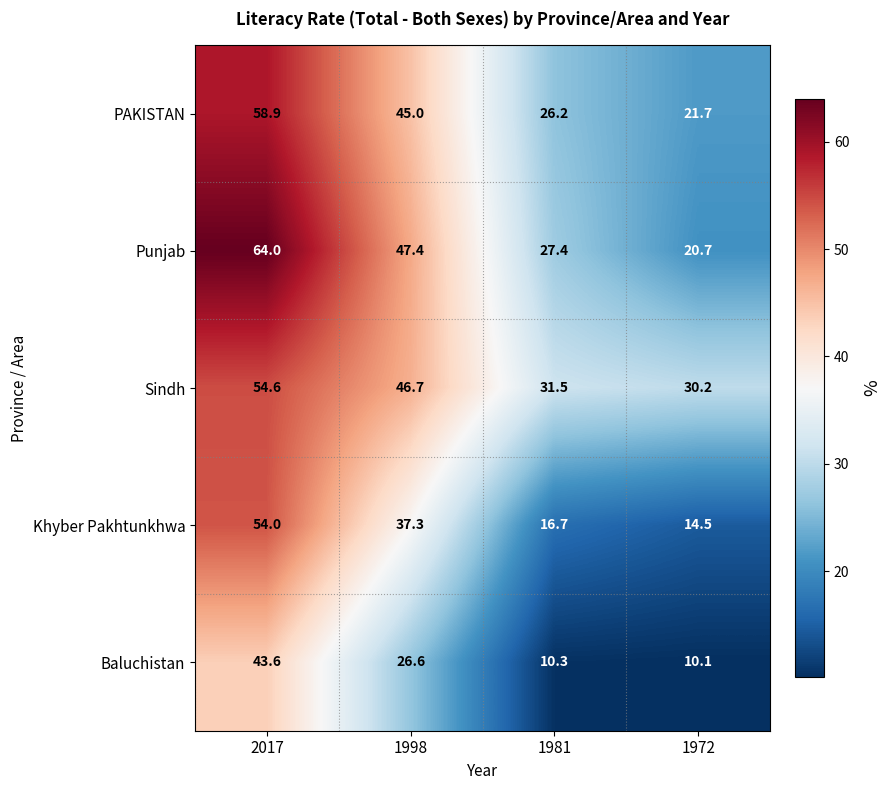

Reading left to right, list all the values displayed in this chart.

PAKISTAN: 58.9	45.0	26.2	21.7
Punjab: 64.0	47.4	27.4	20.7
Sindh: 54.6	46.7	31.5	30.2
Khyber Pakhtunkhwa: 54.0	37.3	16.7	14.5
Baluchistan: 43.6	26.6	10.3	10.1